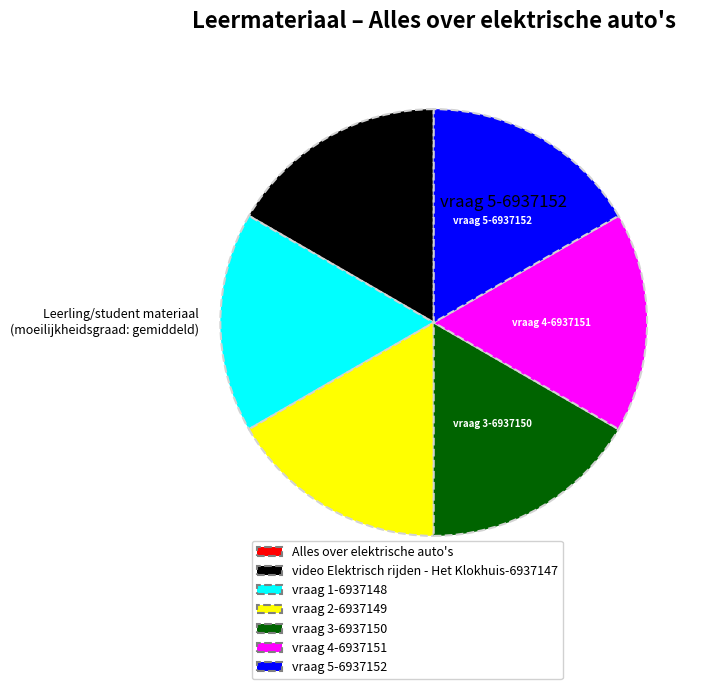

True or false: video Elektrisch rijden - Het Klokhuis-6937147 accounts for 17% of the total.

True